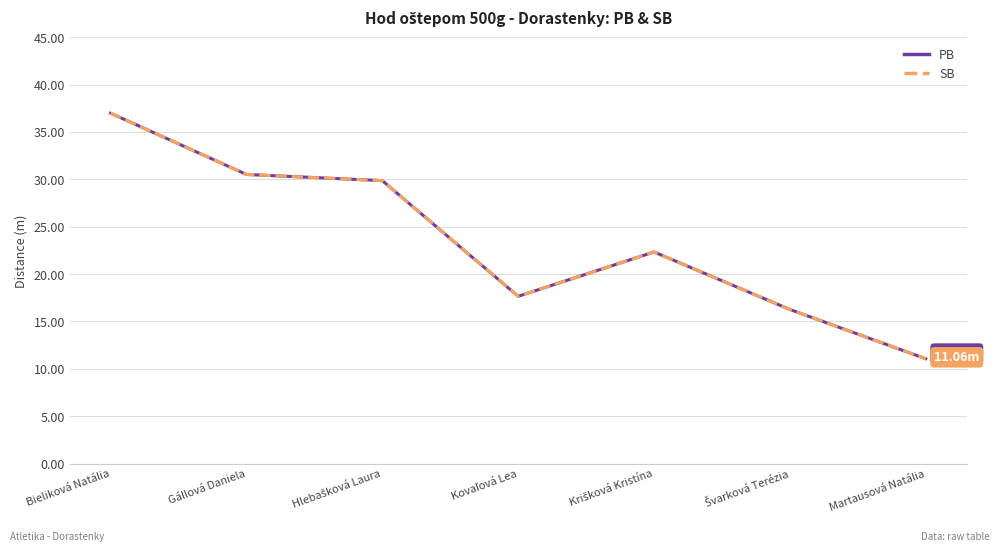

Read the PB value at Hlebašková Laura.

29.9